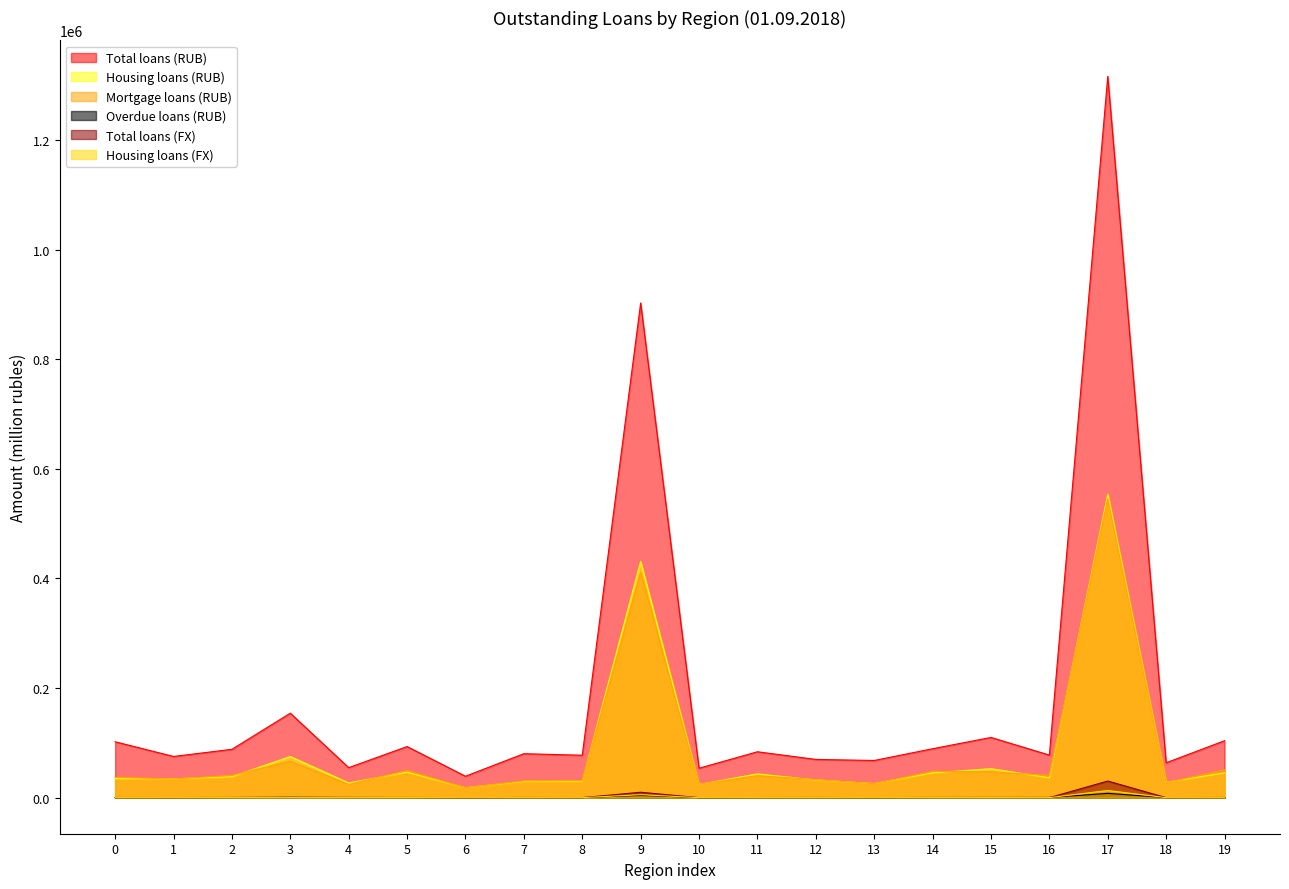

Does the chart have visible grid lines?

No